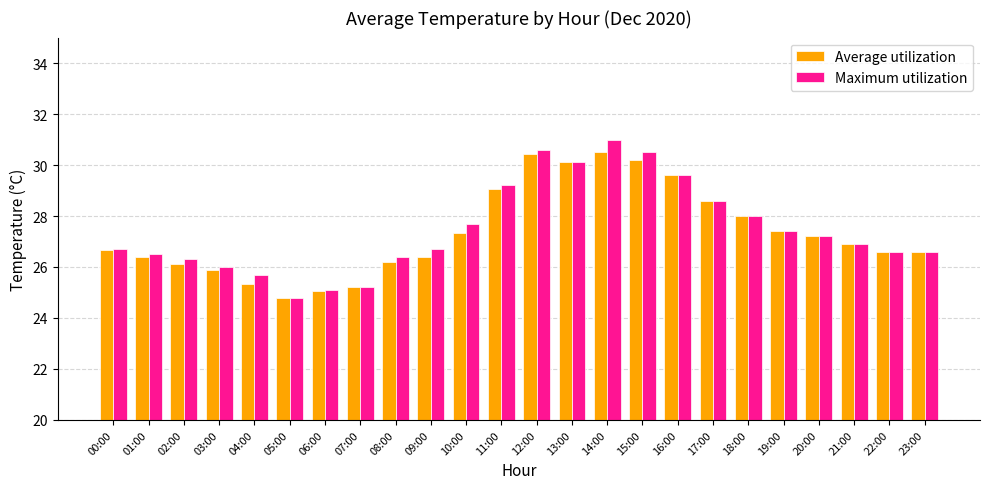

List the series in order of their peak value, highest first.

Maximum utilization, Average utilization